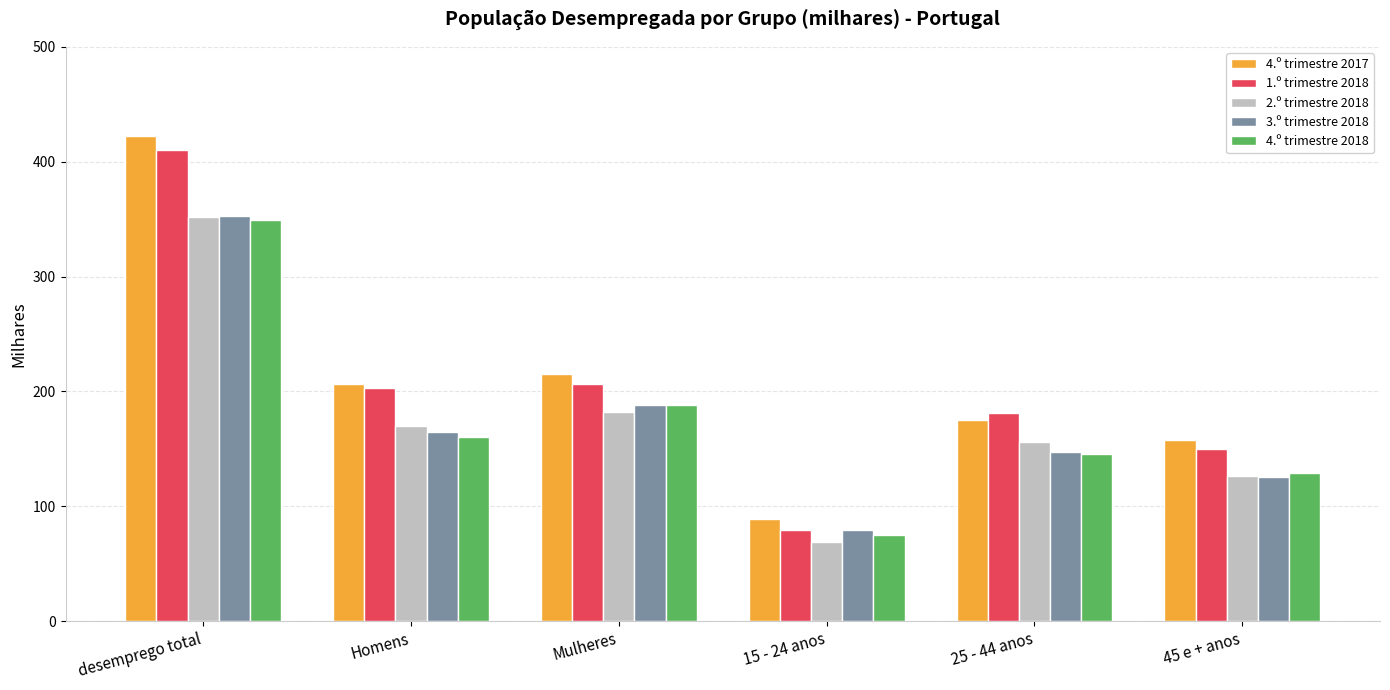

Reading left to right, what are all the values shown in this chart?

4.º trimestre 2017: 422.0	206.5	215.4	88.8	175.5	157.7
1.º trimestre 2018: 410.1	203.4	206.7	79.2	180.8	150.1
2.º trimestre 2018: 351.8	169.6	182.2	69.2	156.4	126.2
3.º trimestre 2018: 352.7	164.9	187.8	79.1	147.7	125.9
4.º trimestre 2018: 349.1	160.7	188.4	74.6	145.8	128.7